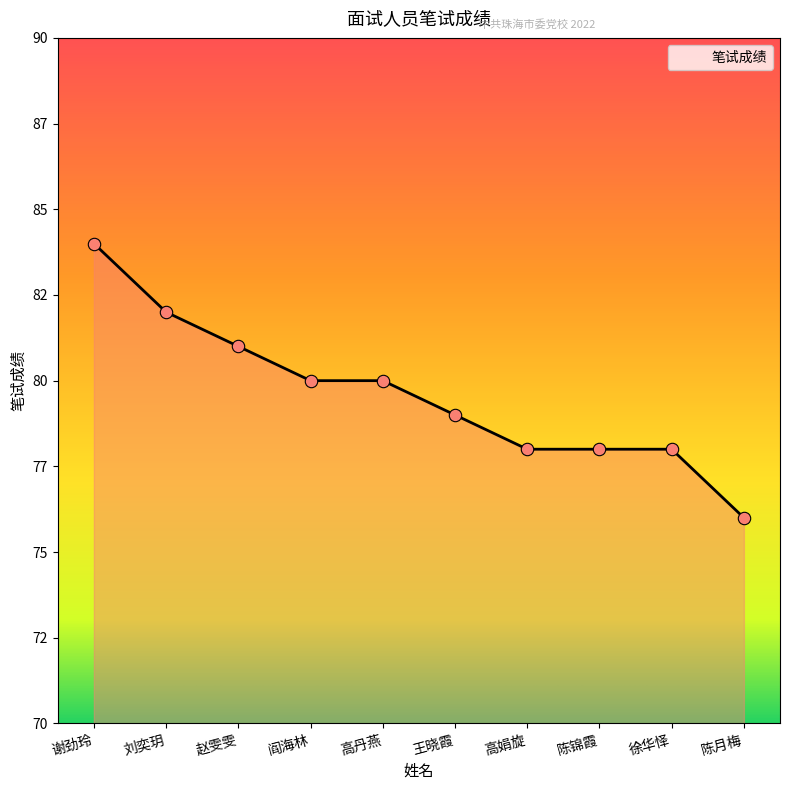

What is the change in value from 谢劲玲 to 高丹燕?

-4